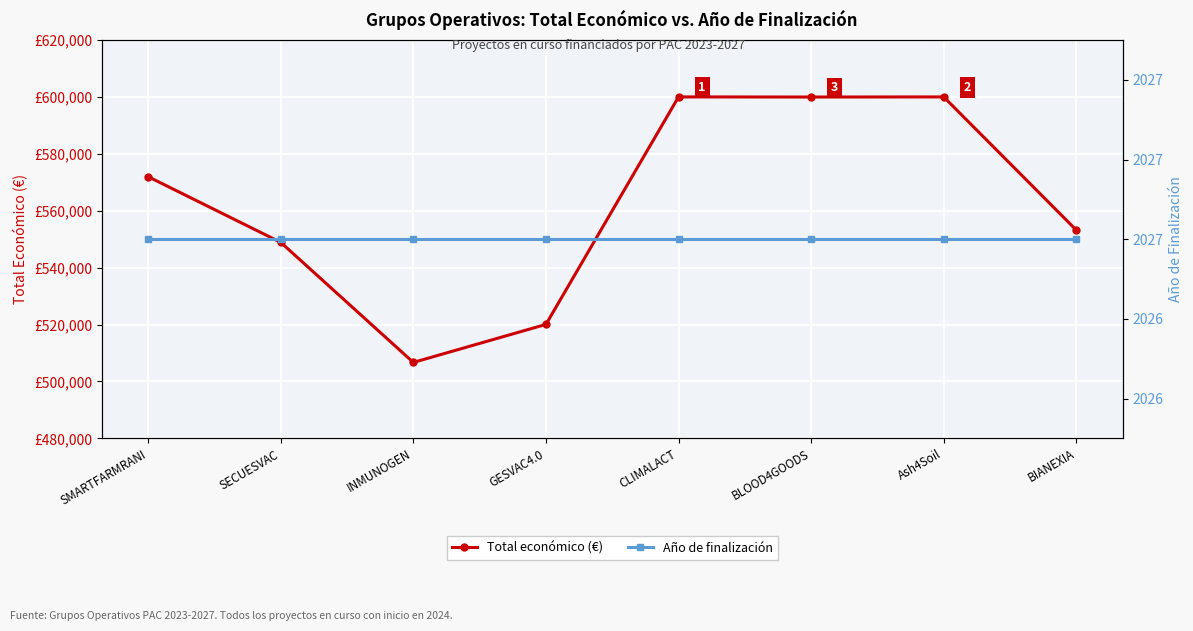

What is the spread (max minus min) of values at GESVAC4.0?

518035